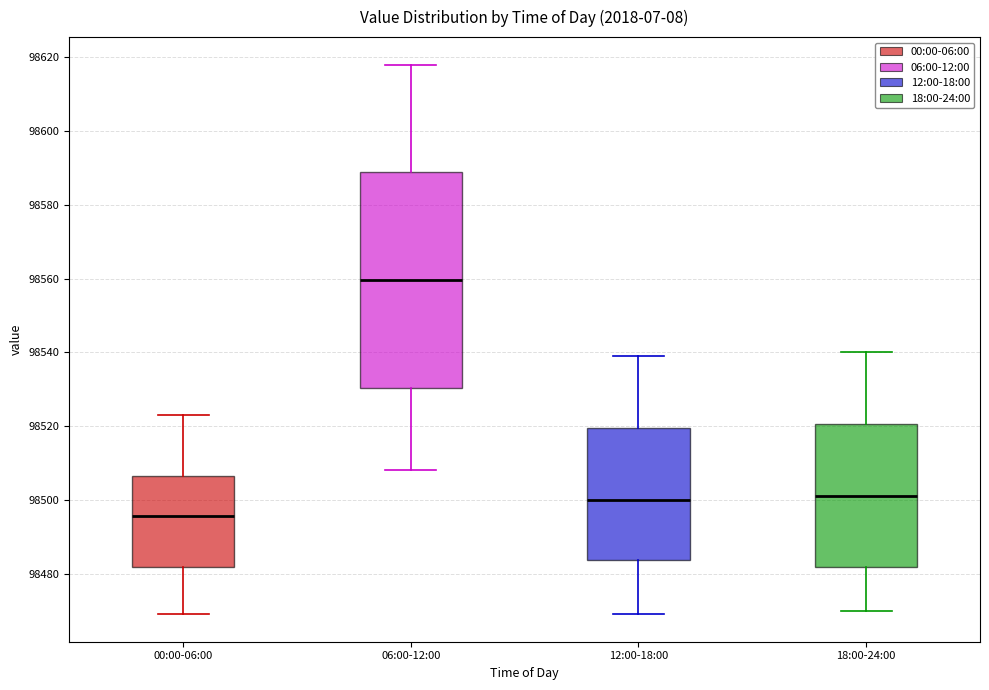

Which box is the tallest, from its lower edge to its upper edge?

06:00-12:00